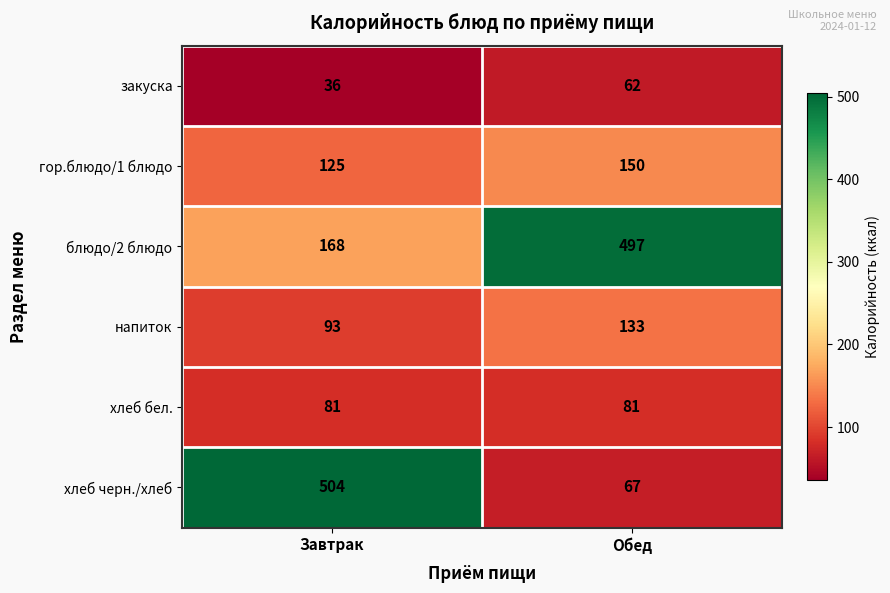

Between Завтрак and Обед, which series saw the biggest shift?

хлеб черн./хлеб